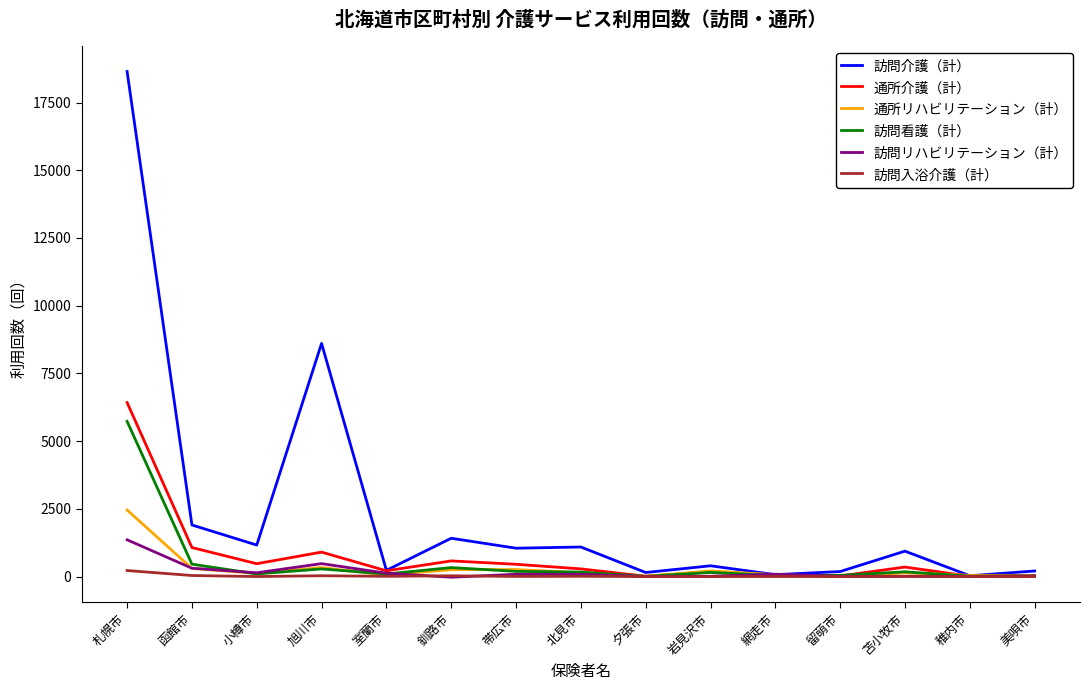

At which label is 訪問看護（計） closest to 2867?

函館市